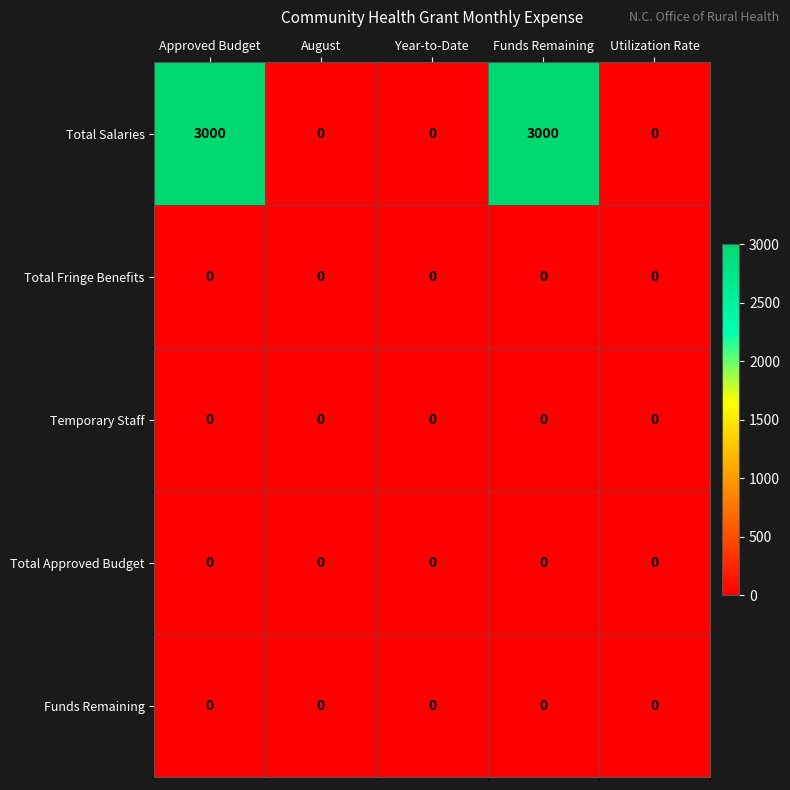

Reading right to left, transcribe all the data shown in this chart.

Total Salaries: Utilization Rate=0	Funds Remaining=3000	Year-to-Date=0	August=0	Approved Budget=3000
Total Fringe Benefits: Utilization Rate=0	Funds Remaining=0	Year-to-Date=0	August=0	Approved Budget=0
Temporary Staff: Utilization Rate=0	Funds Remaining=0	Year-to-Date=0	August=0	Approved Budget=0
Total Approved Budget: Utilization Rate=0	Funds Remaining=0	Year-to-Date=0	August=0	Approved Budget=0
Funds Remaining: Utilization Rate=0	Funds Remaining=0	Year-to-Date=0	August=0	Approved Budget=0